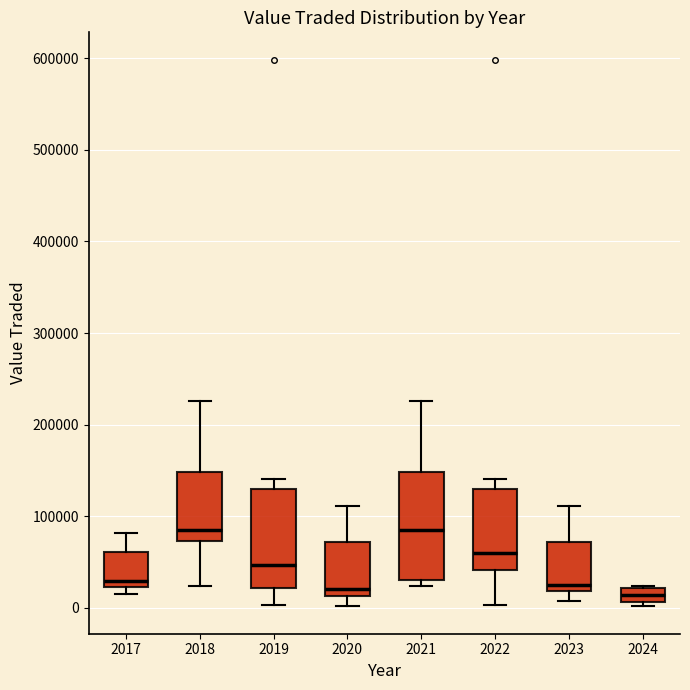

Where does the lower whisker of the box at x = 2023 end on the y-axis? The values are not printed on the chart, so give them approximately, as read against the axis.

10000